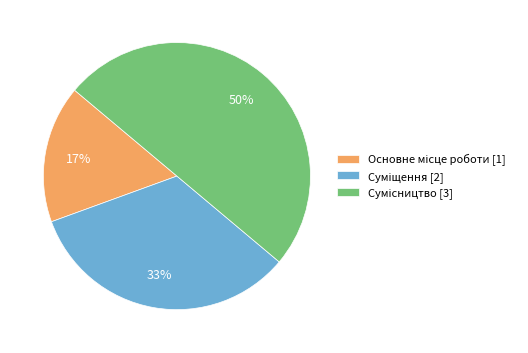

To the nearest percent, what is the difference between the largest and smallest slice percentages?

33%